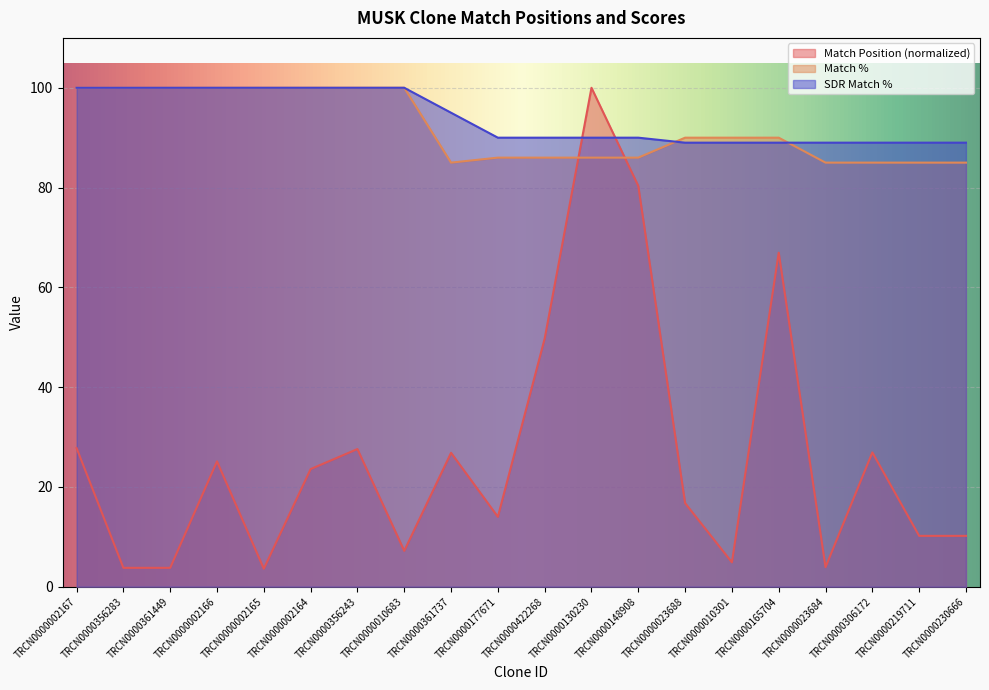

What is the label of the 8th point from the right?

TRCN0000148908